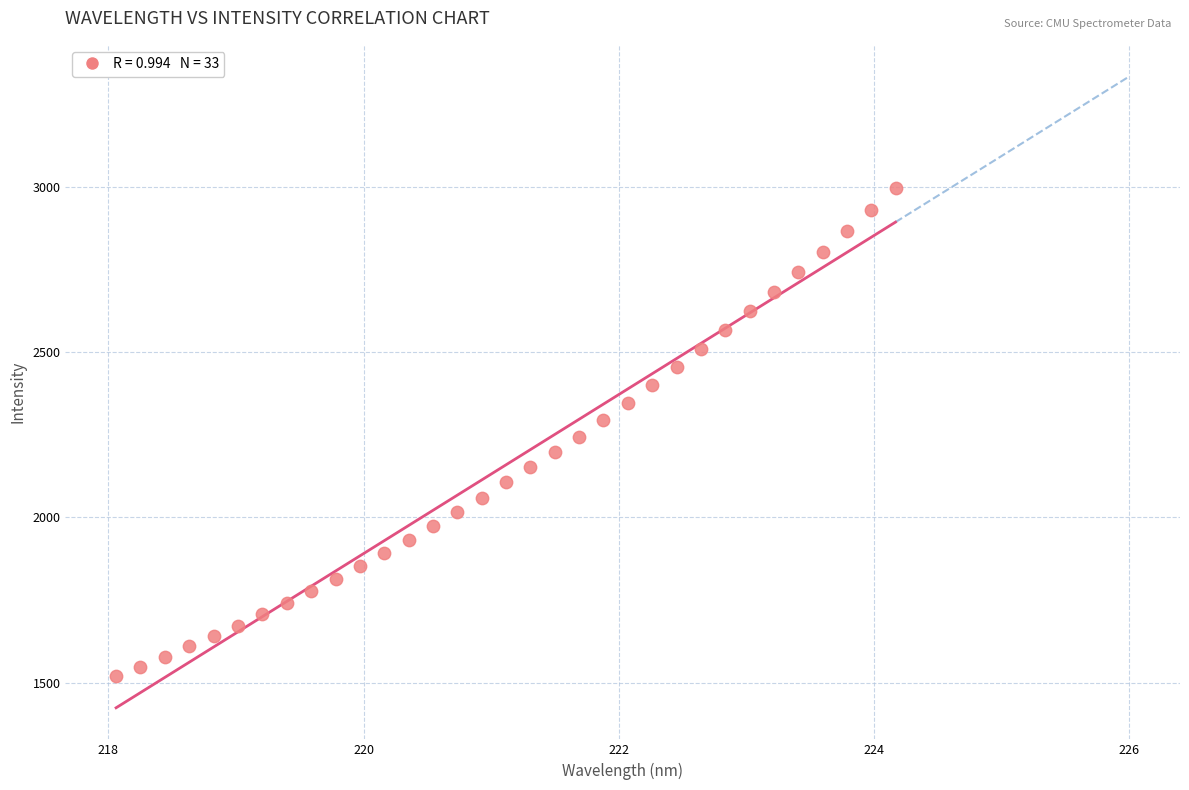

What is the range of X values (max minus min)?

6.1